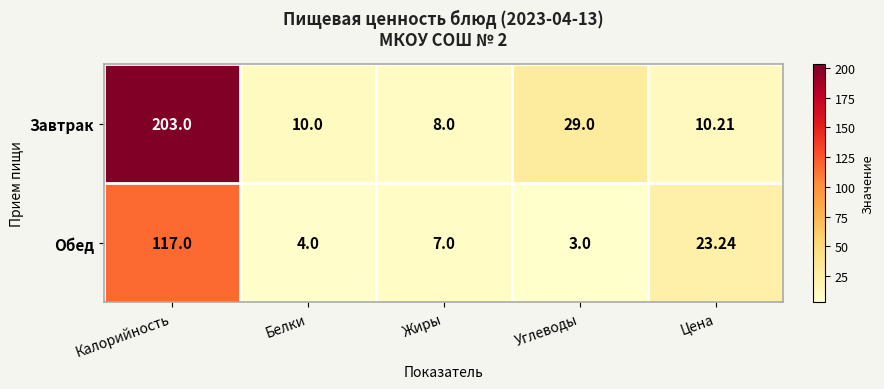

How many distinct data groups are displayed?

2